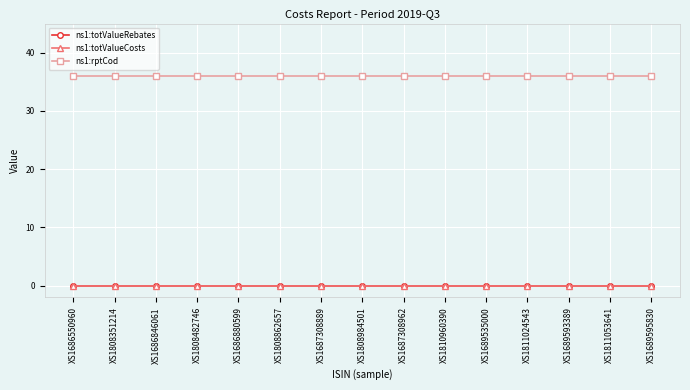

Does the chart have visible grid lines?

Yes